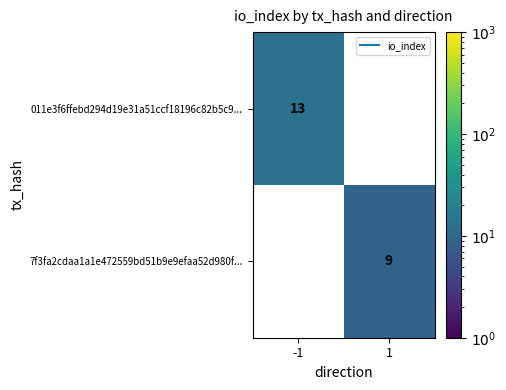

The value of 7f3fa2cdaa1a1e472559bd51b9e9efaa52d980f... at 1 is 4.8. True or false?

False